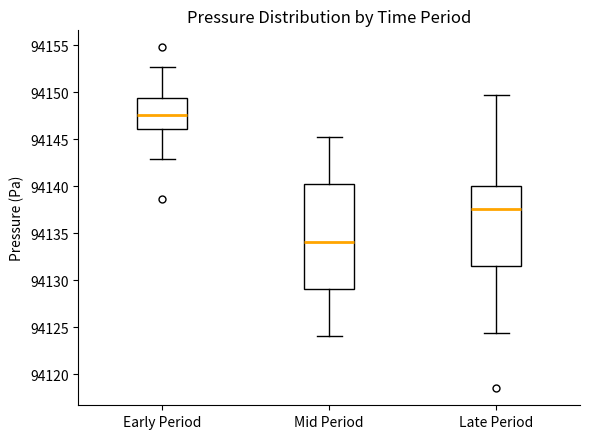

Comparing the boxes themselves (not the whiskers), which one is the tallest?

Mid Period